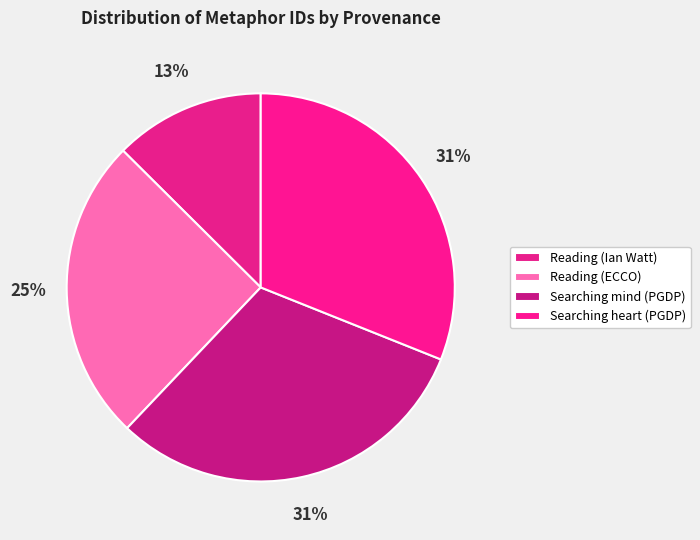

What percentage is the Searching mind (PGDP) slice, to the nearest percent?

31%